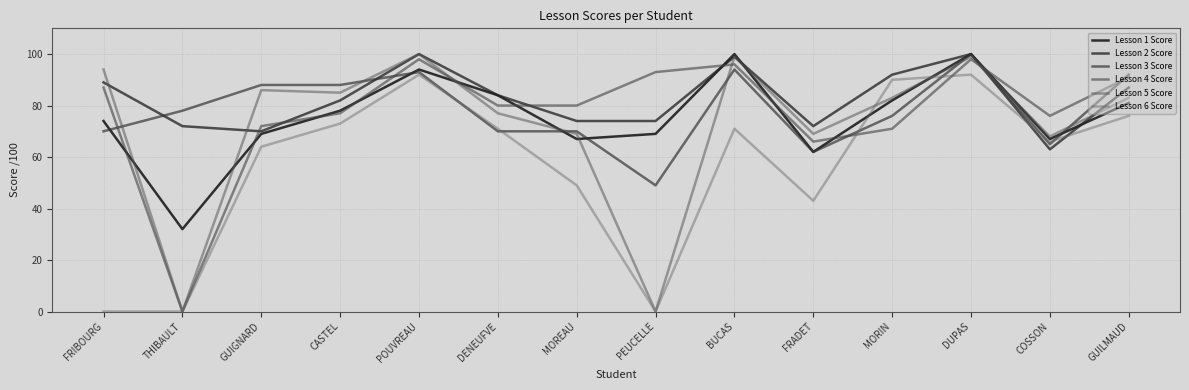

Does the chart display data point markers on the line(s)?

No